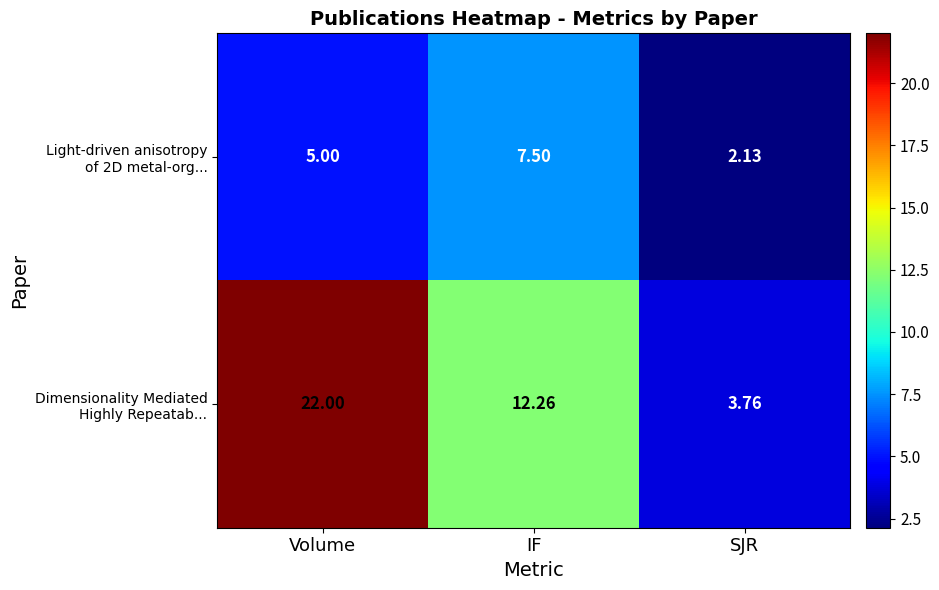

At how many categories does at least one series exceed 6?

2